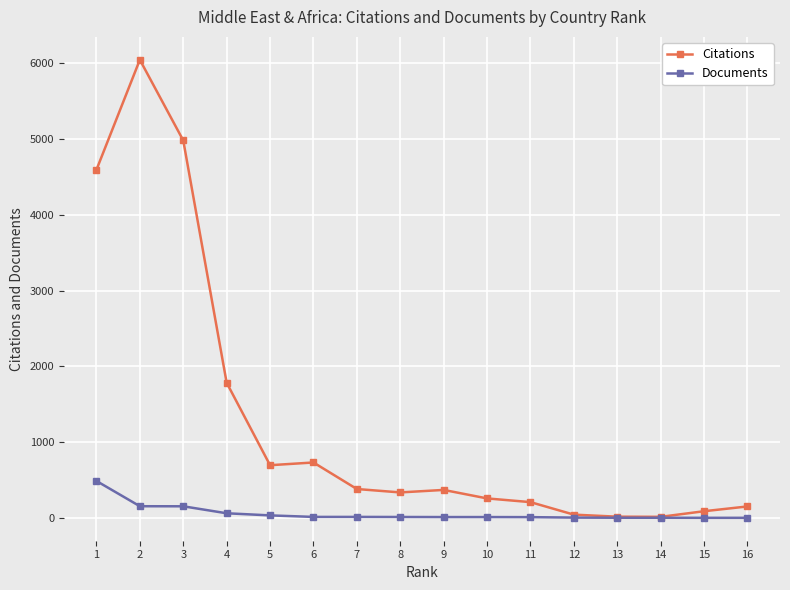

The value of Documents at 3 is 154. True or false?

True